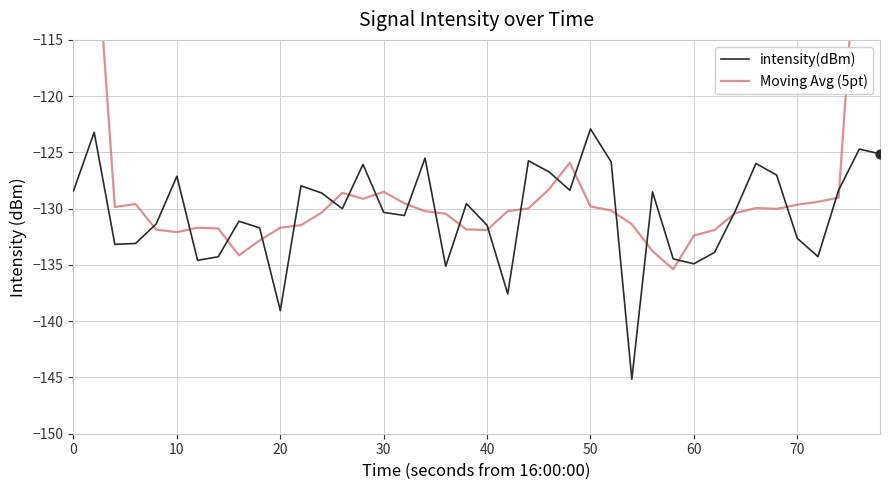

Which series has the largest Y range (max minus min)?

Moving Avg (5pt)